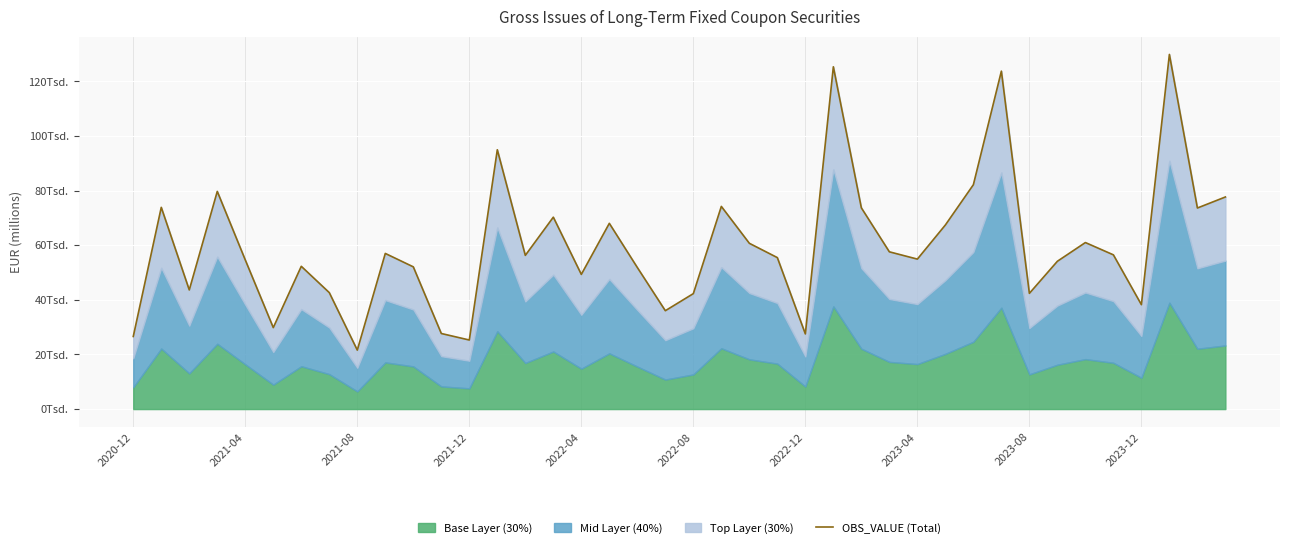

What is the change in value from 13 to 26?

-21276.3